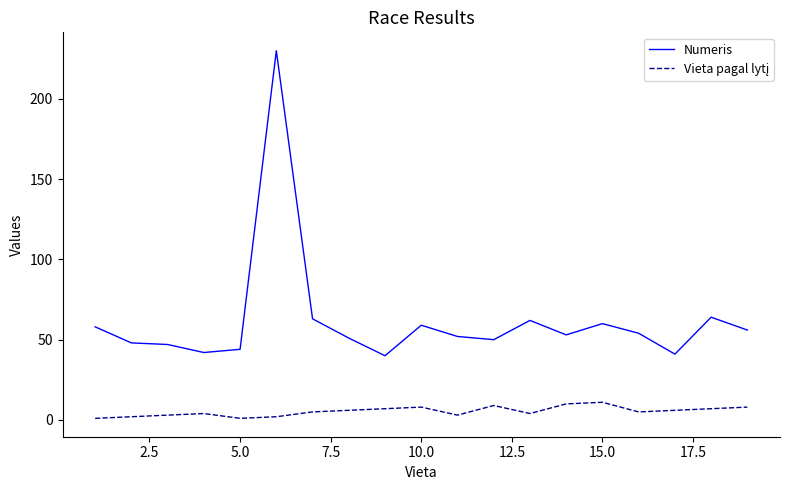

Which series has the widest spread of values?

Numeris